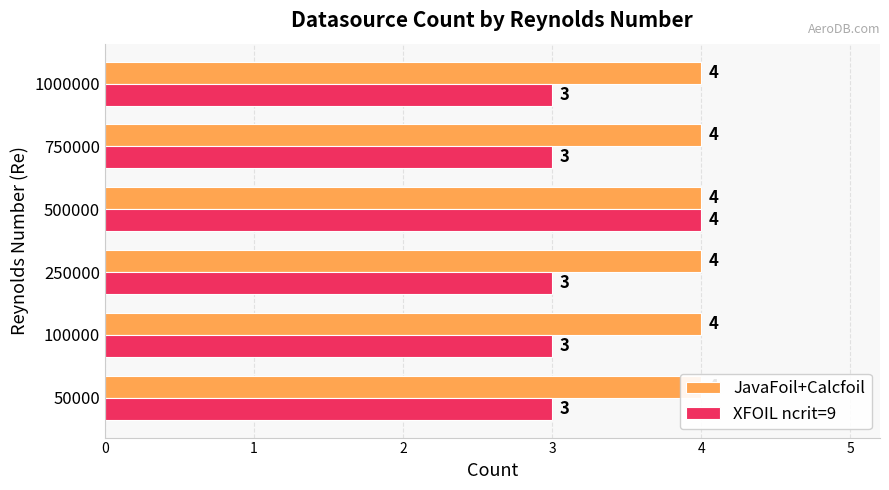

Rank the categories by XFOIL ncrit=9 value from lowest to highest.

50000, 100000, 250000, 750000, 1000000, 500000